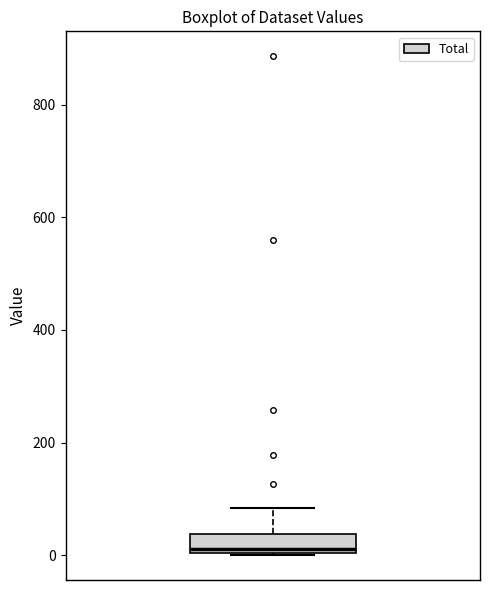

Transcribe this box plot: give where the median line is, the range the box spans, and where the two whiskers end, as read against the y-axis. The values are not printed on the chart, so give them approximately, as read against the axis.

median 20, box 0 to 40, whiskers 0 to 80